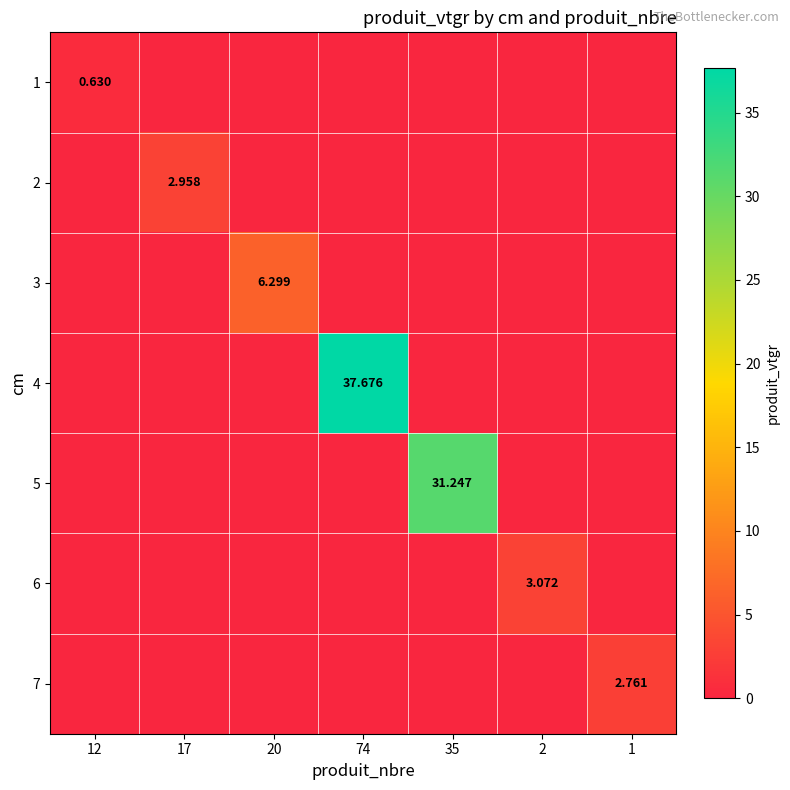

How many 7 values are between 0 and 1?

6